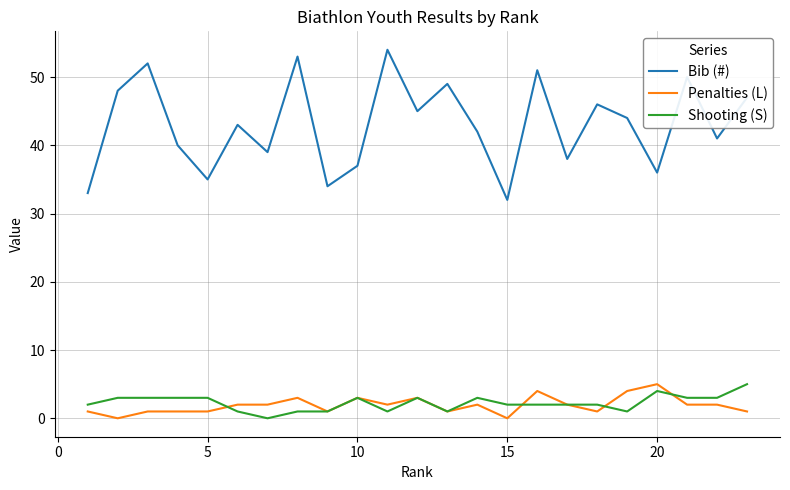

True or false: Bib (#) has more than 1 interior local peaks.

True